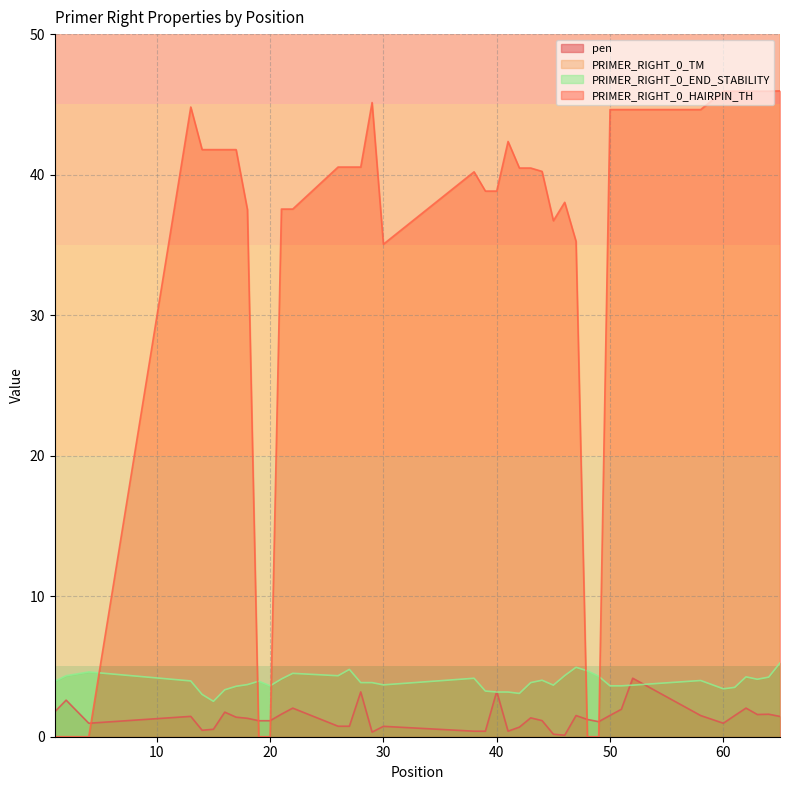

How many values in the pen series are below 1?

14